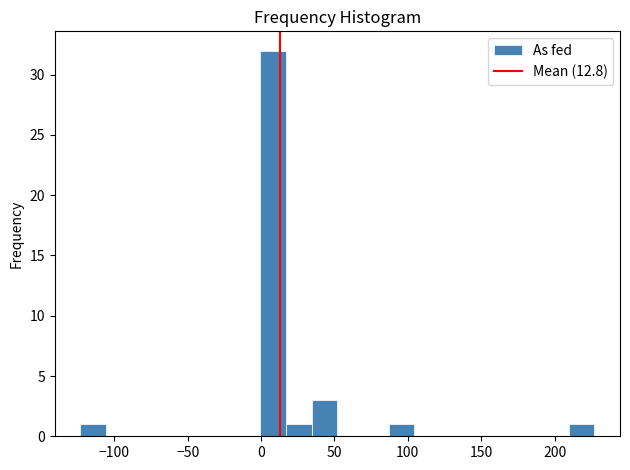

Read against the x-axis, roughly where is the centre of the tallest bar?

10